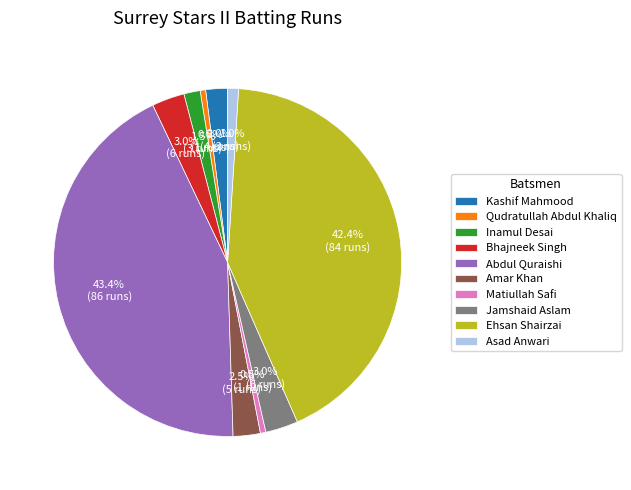

How many segments does this pie chart have?

10